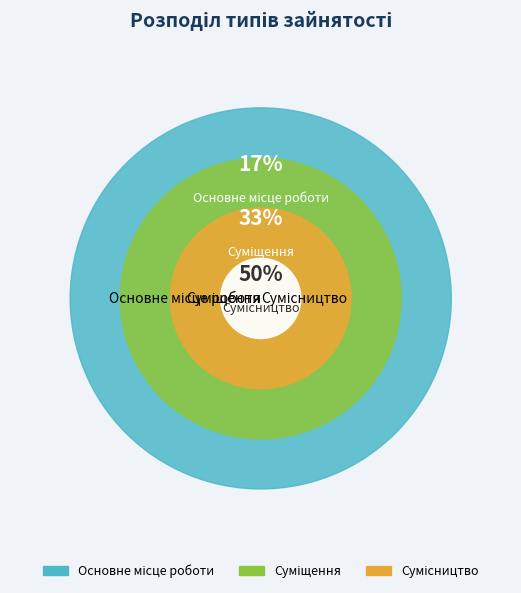

To the nearest percent, what is the combined percentage of Сумісництво and Суміщення?

83%